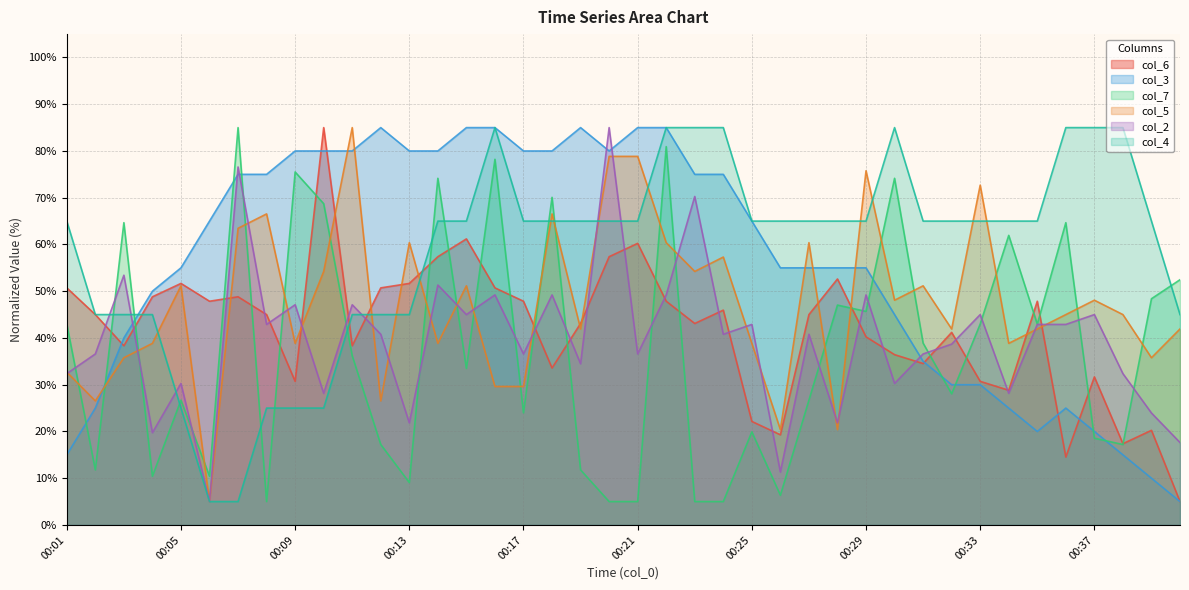

How many values in the col_4 series are below 64?

13